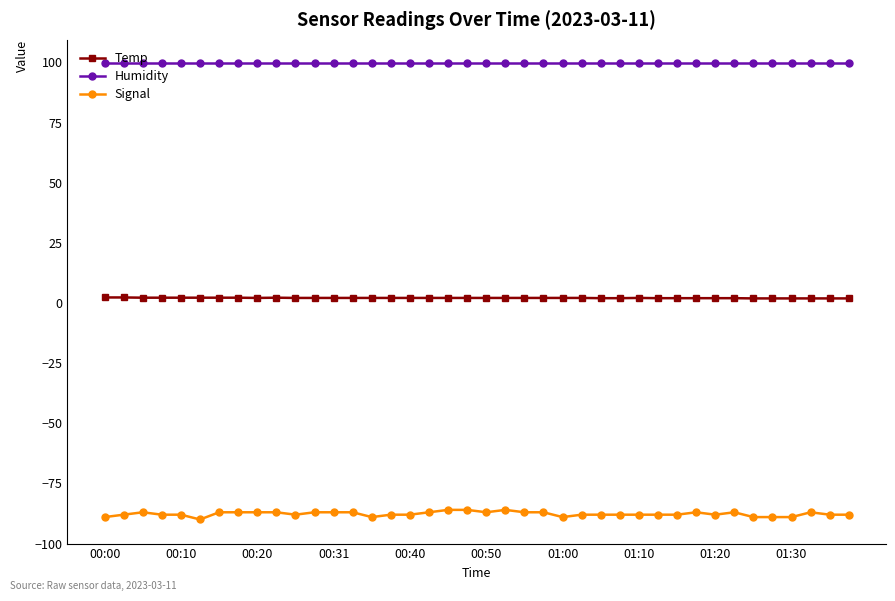

What is the value of the Humidity point at the 14th from the left?

99.9